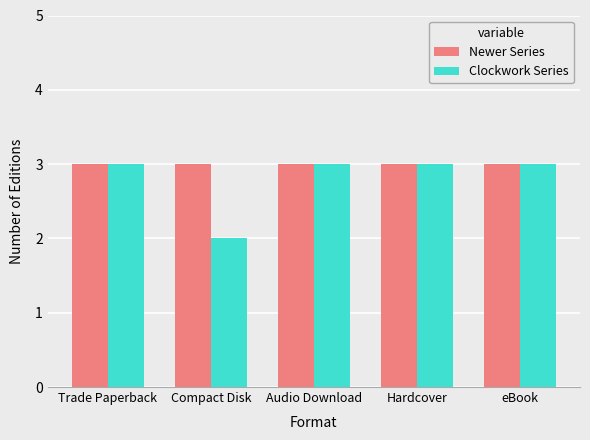

What is the average value of the Newer Series series?

3